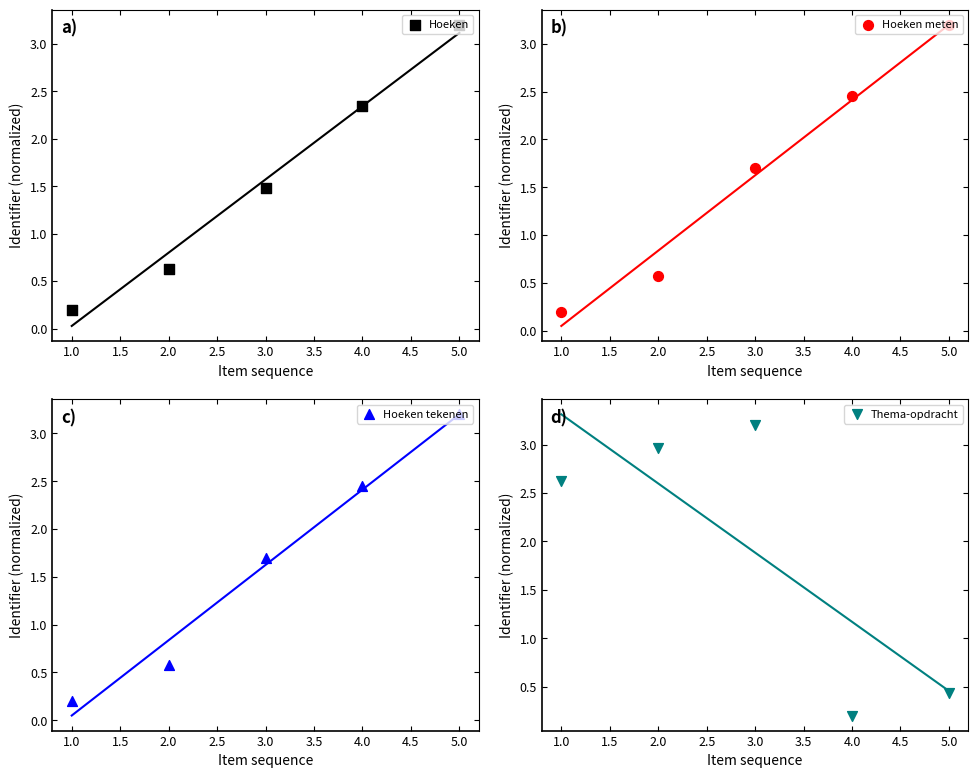

At how many categories does at least one series exceed 0?

5